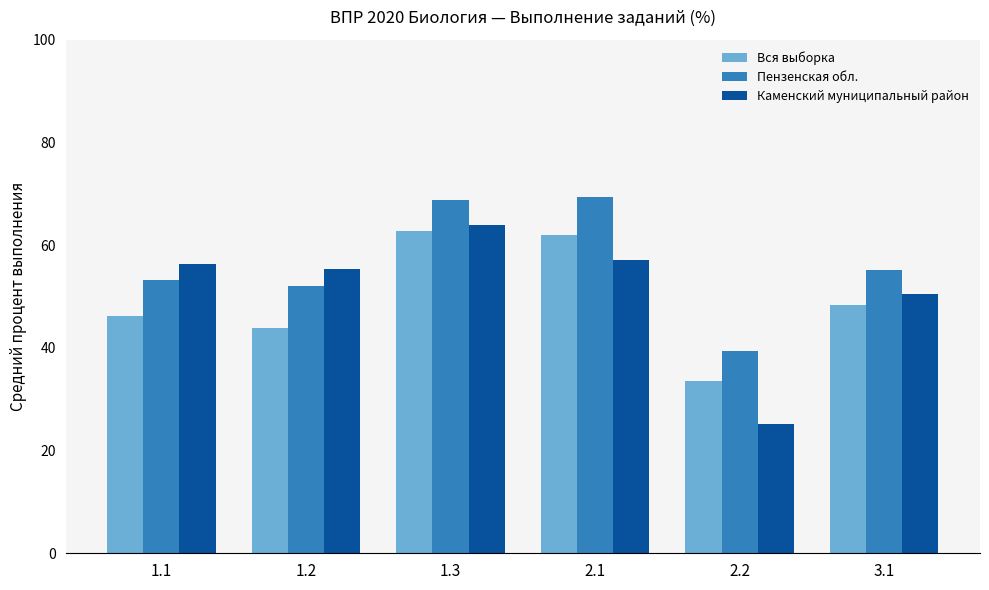

Which series has the widest spread of values?

Каменский муниципальный район